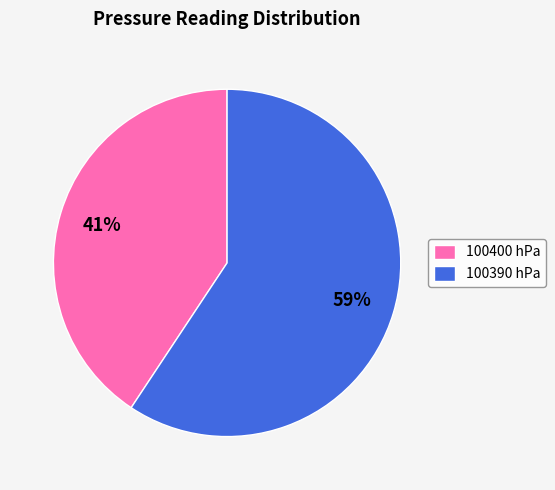

The 100390 hPa slice represents 50% of the pie. True or false?

False